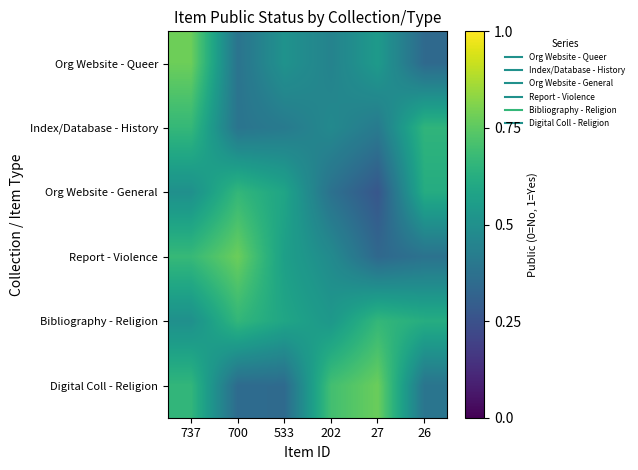

What is the difference between the highest and lowest values at 737?

0.3